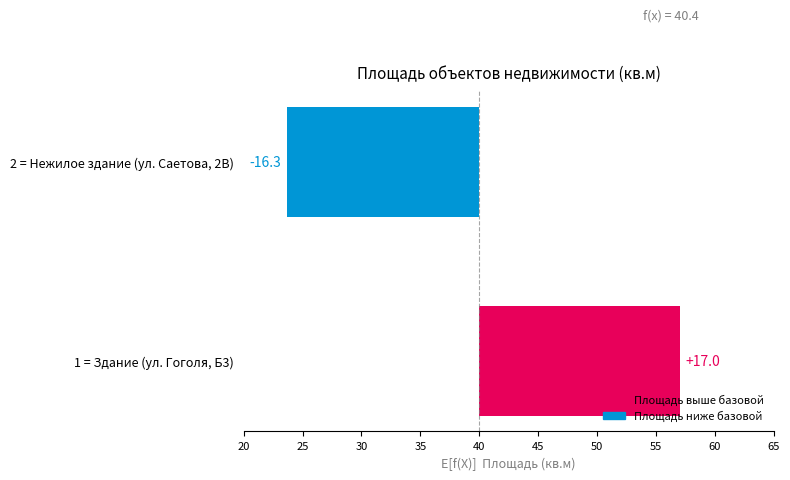

Rank the series by their maximum value, from highest to lowest.

Площадь выше базовой, Площадь ниже базовой